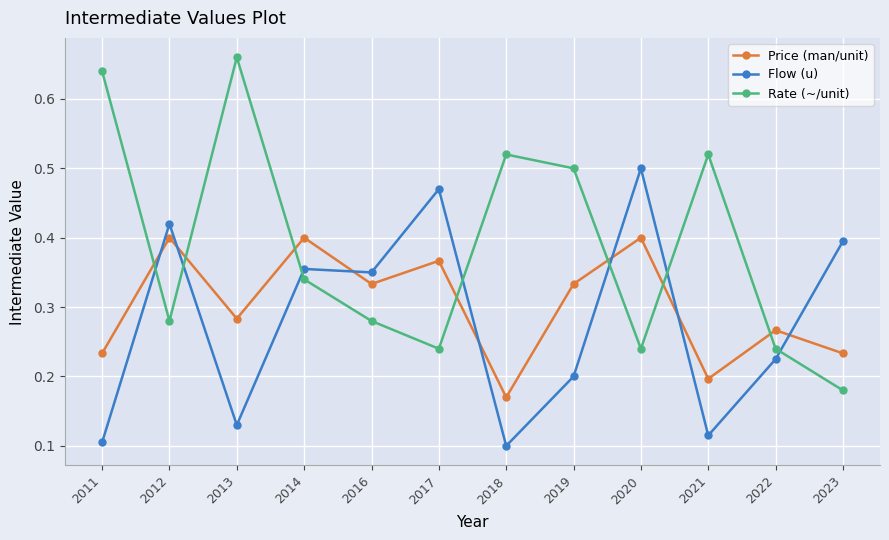

Where is Rate (~/unit) nearest to the value 0?

2023